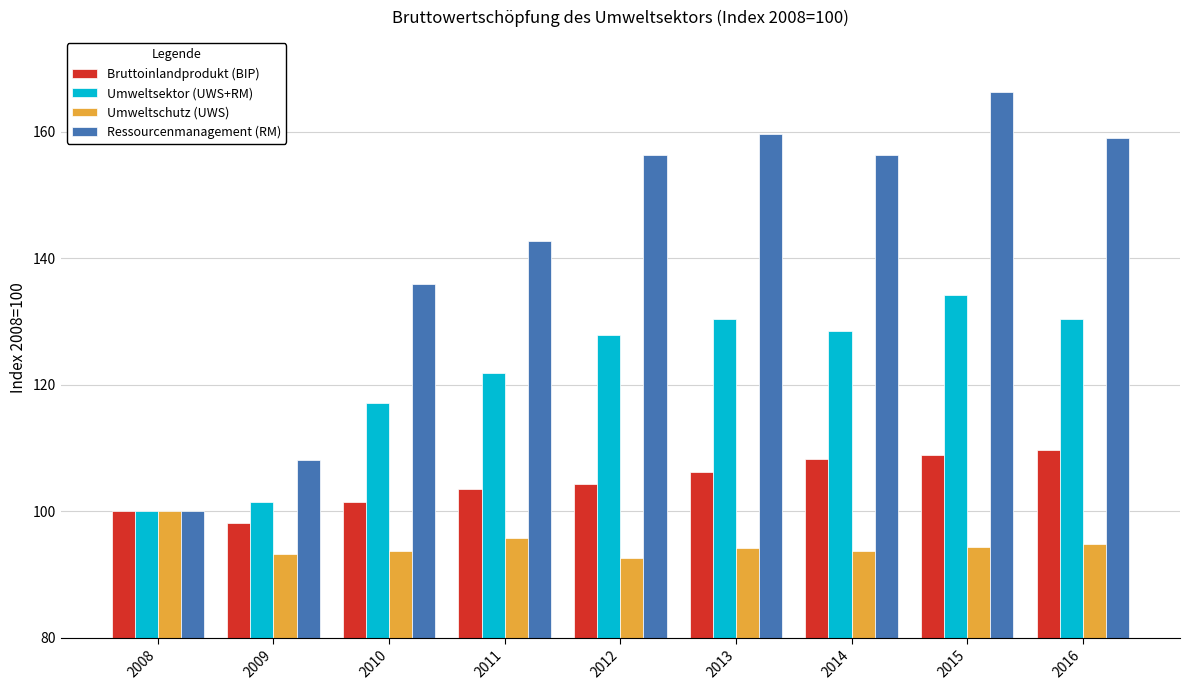

At 2009, list the series in order from smallest to largest.

Umweltschutz (UWS), Bruttoinlandprodukt (BIP), Umweltsektor (UWS+RM), Ressourcenmanagement (RM)